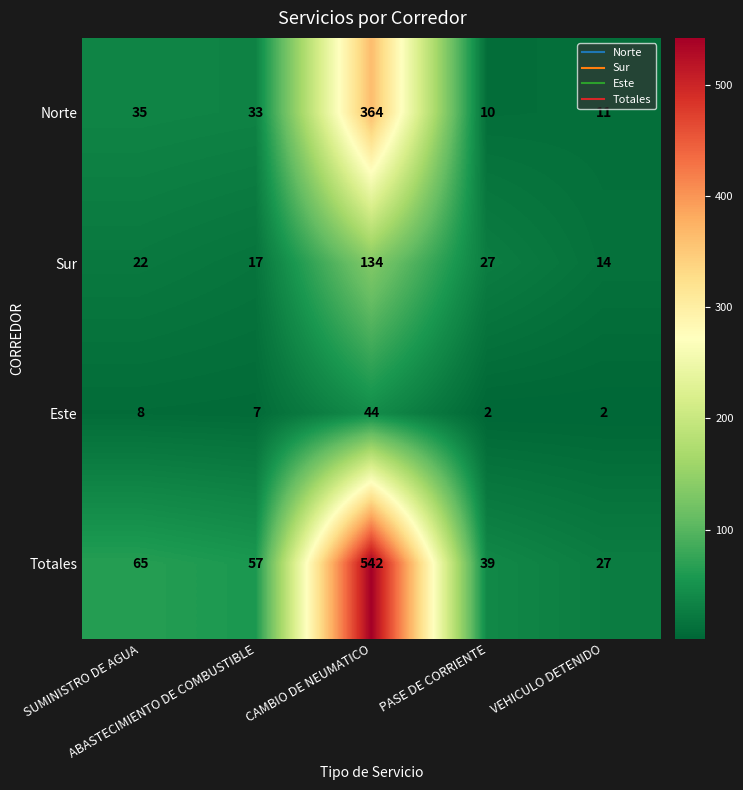

Which series has the largest total across all categories?

Totales